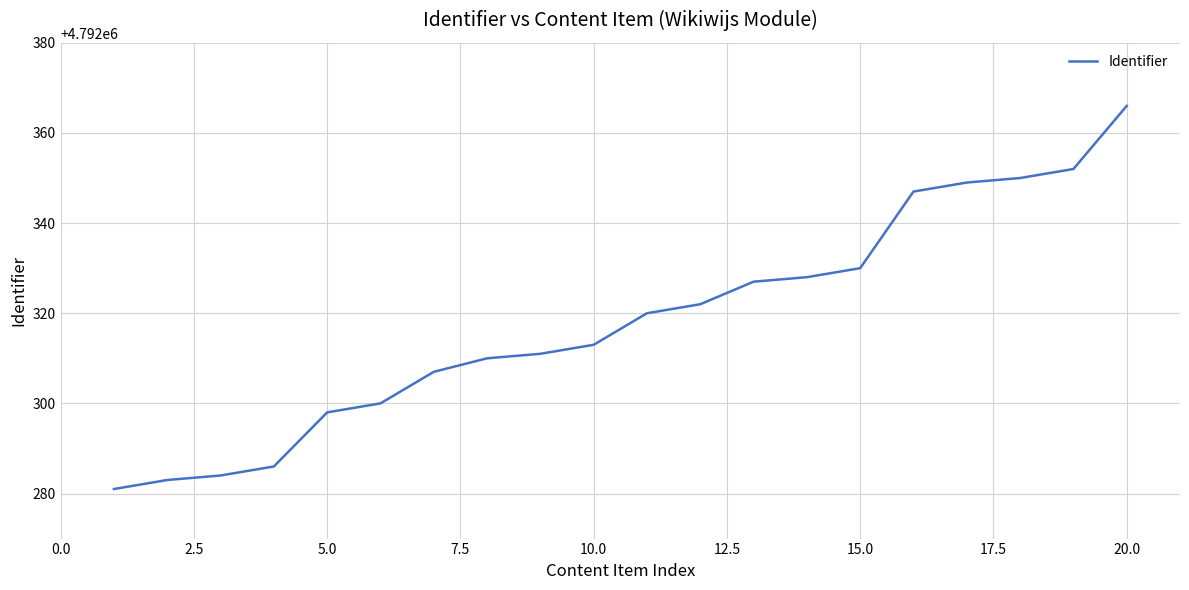

What is the smallest value displayed?

4792281